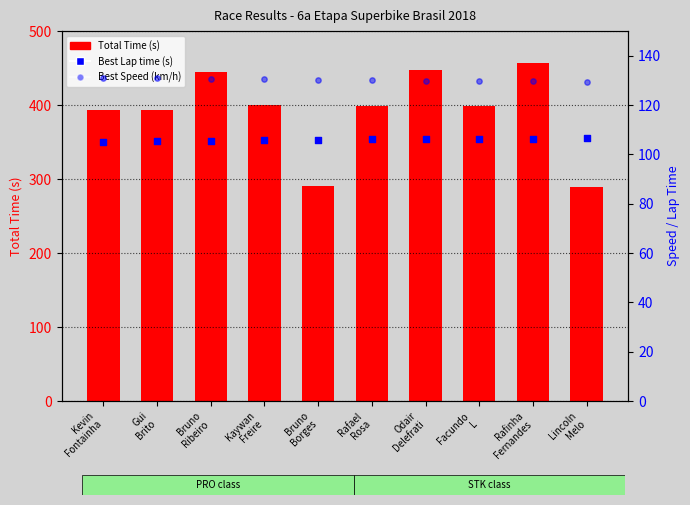

Which series reaches the maximum Y coordinate?

Total Time (s)